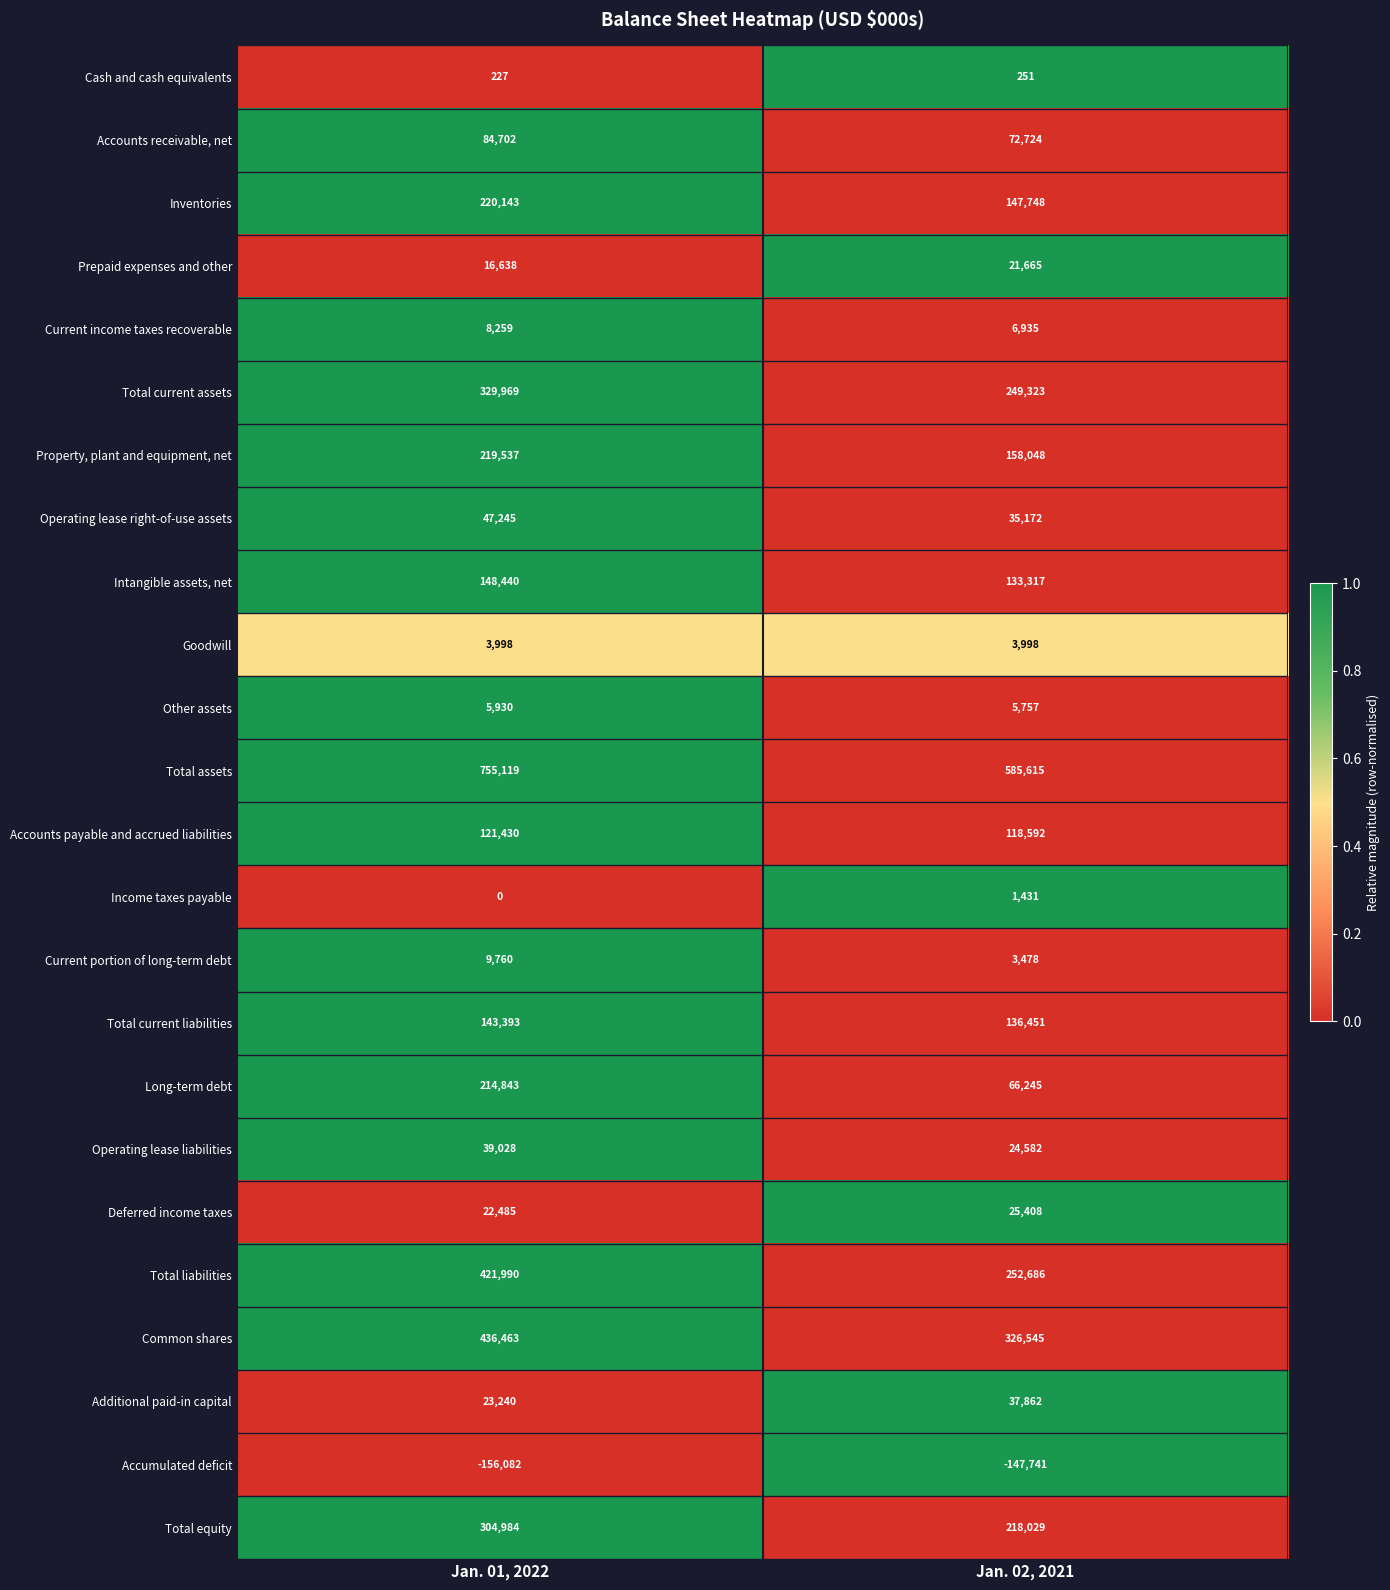

What is the total value across all series at Jan. 02, 2021?

2484121